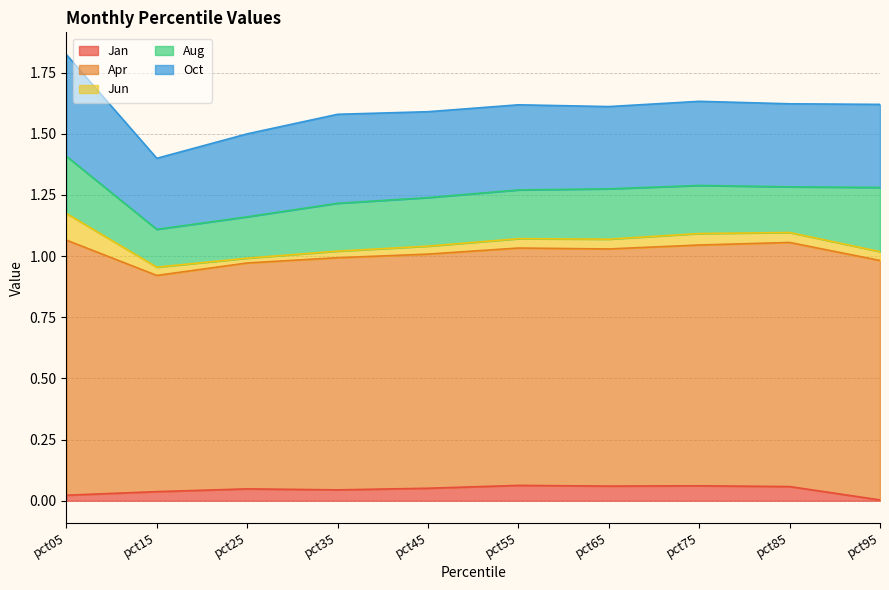

Which series changed the most between pct35 and pct95?

Aug